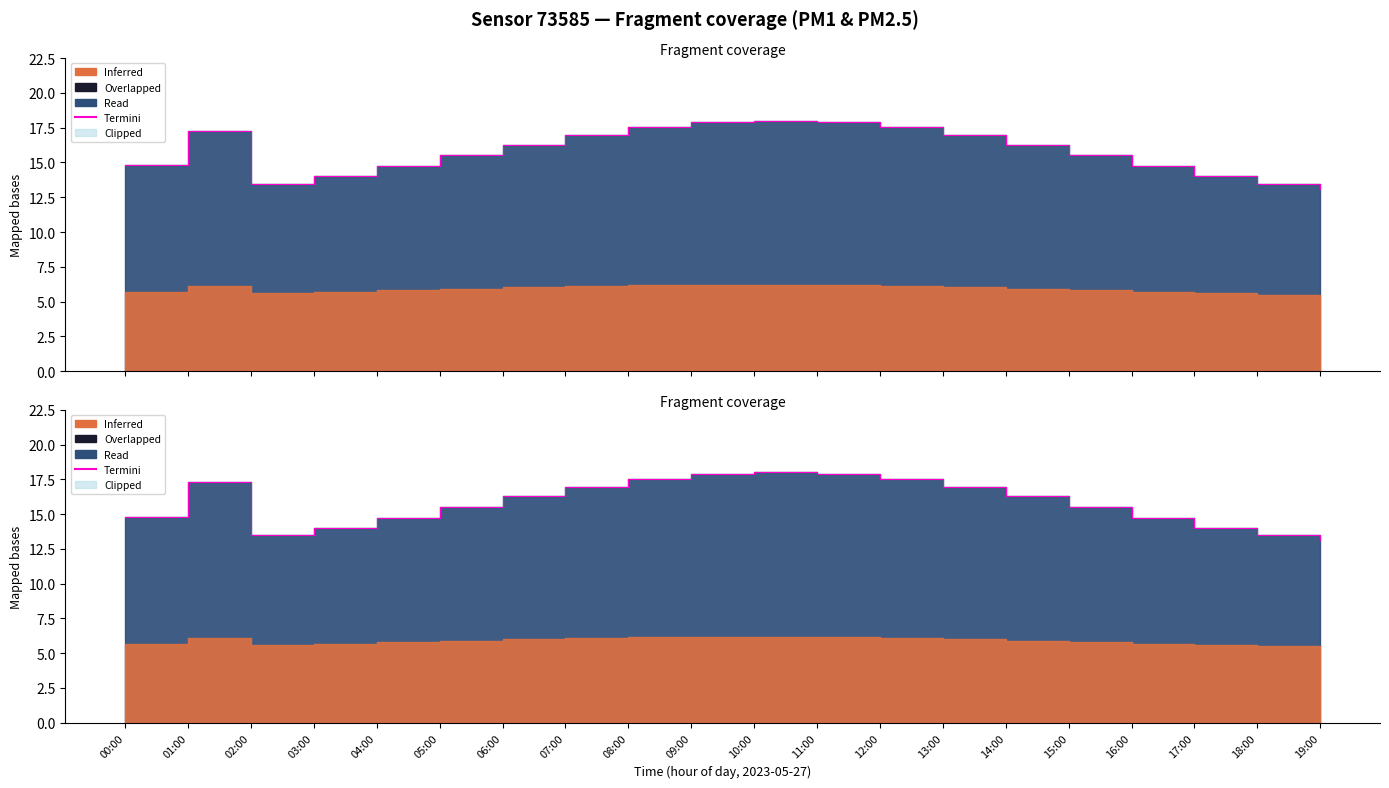

List the labels in order of value, largest first.

10:00, 09:00, 11:00, 08:00, 12:00, 01:00, 07:00, 13:00, 06:00, 14:00, 05:00, 15:00, 00:00, 04:00, 16:00, 03:00, 17:00, 02:00, 18:00, 19:00